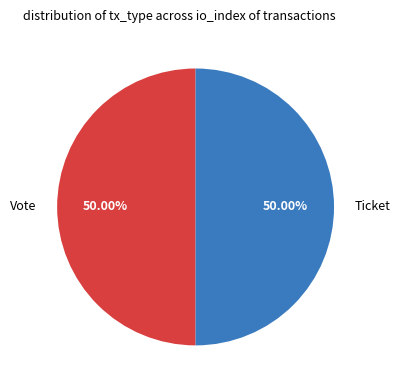

What is the ratio of the value at Vote to the value at Ticket?

1.0